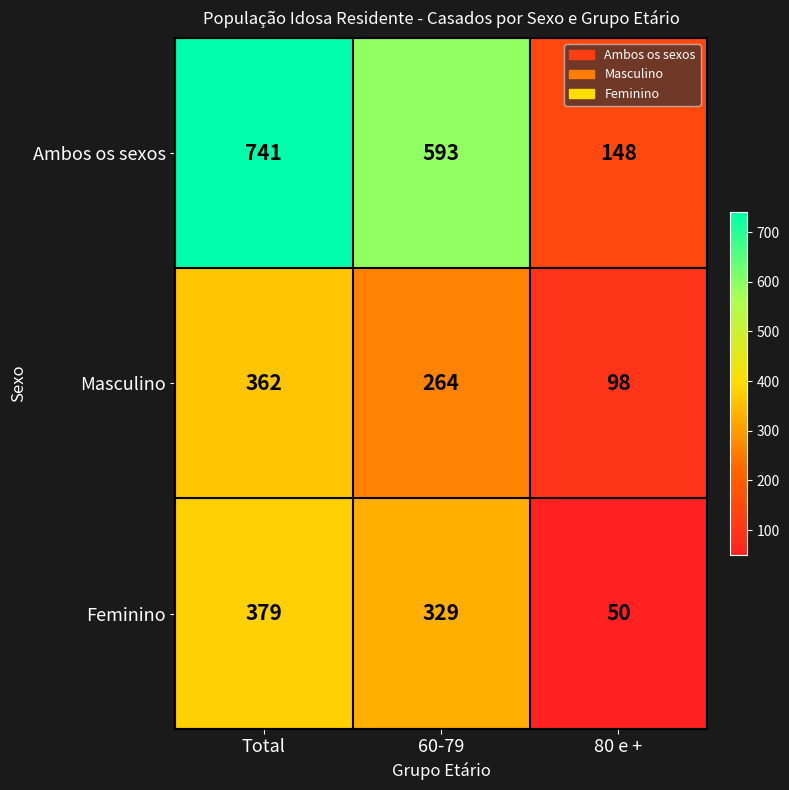

What is the difference between the Feminino values at Total and 60-79?

50